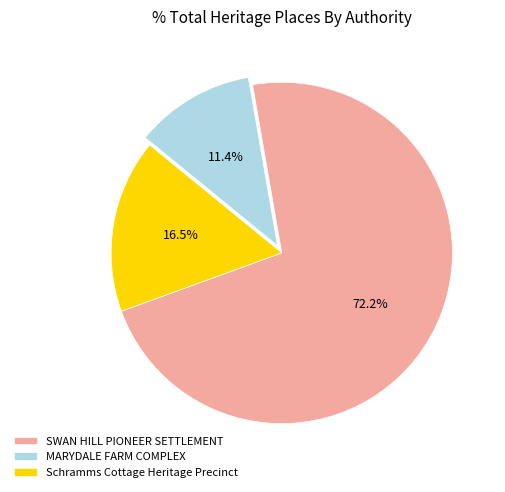

To the nearest percent, what percentage of the pie is SWAN HILL PIONEER SETTLEMENT?

72%